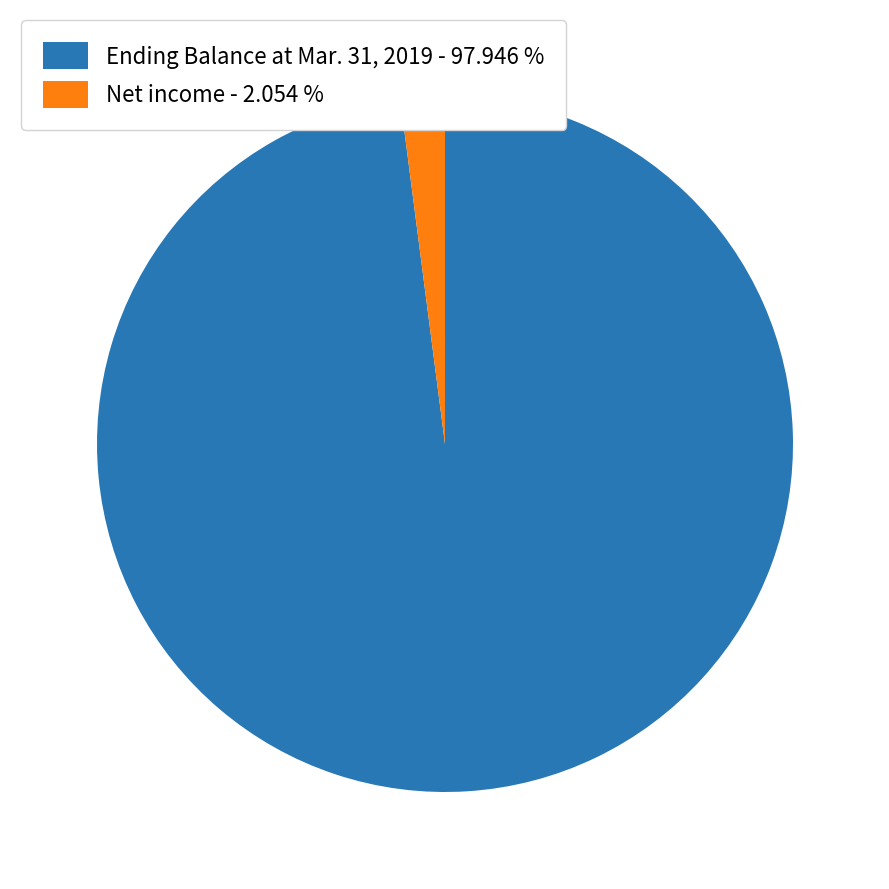

Combined, do Net income - 2.054 % and Ending Balance at Mar. 31, 2019 - 97.946 % account for over 50%?

Yes